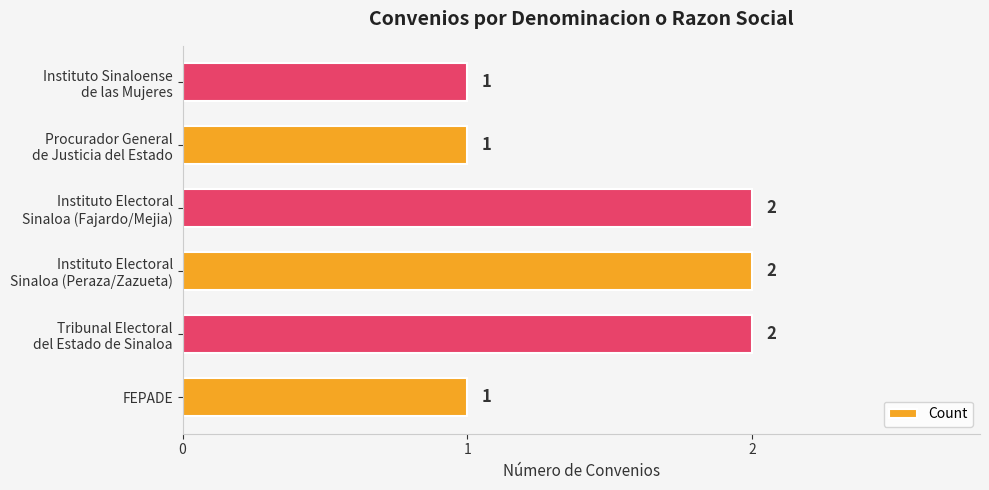

Count the values in the range 1 to 2.

6